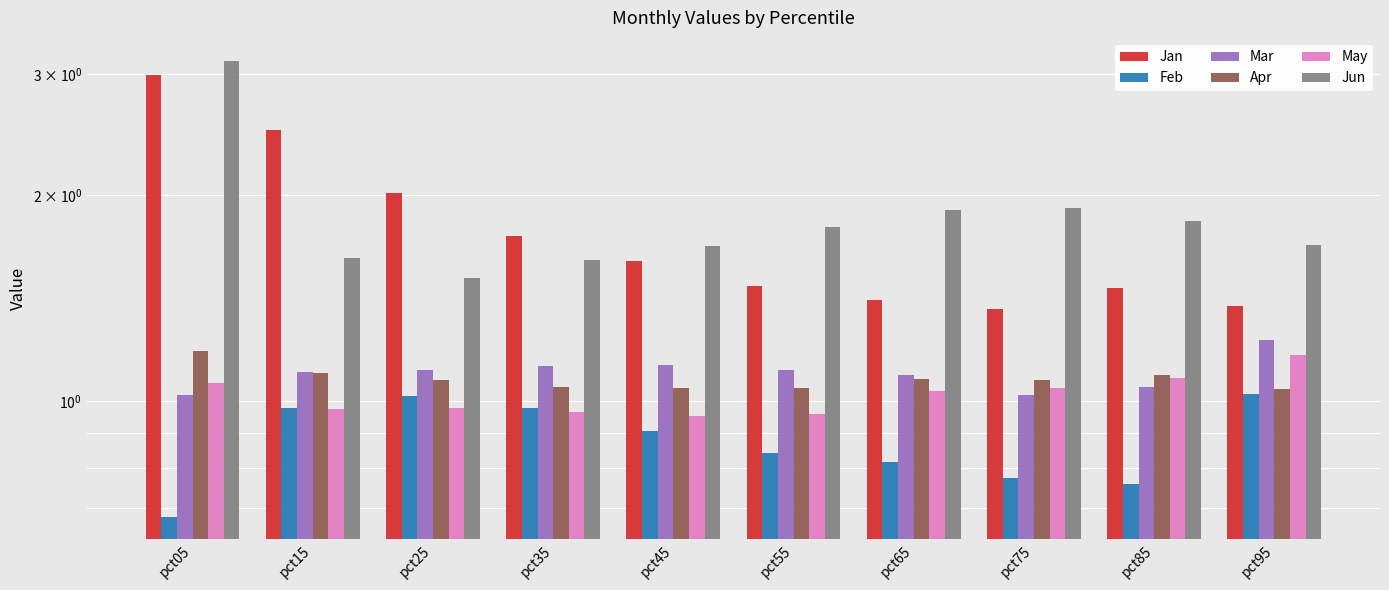

Between pct35 and pct95, which is larger?

pct35